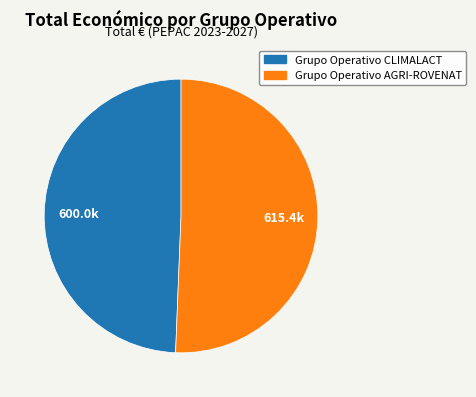

Is it true that Grupo Operativo CLIMALACT is 49% of the pie?

True